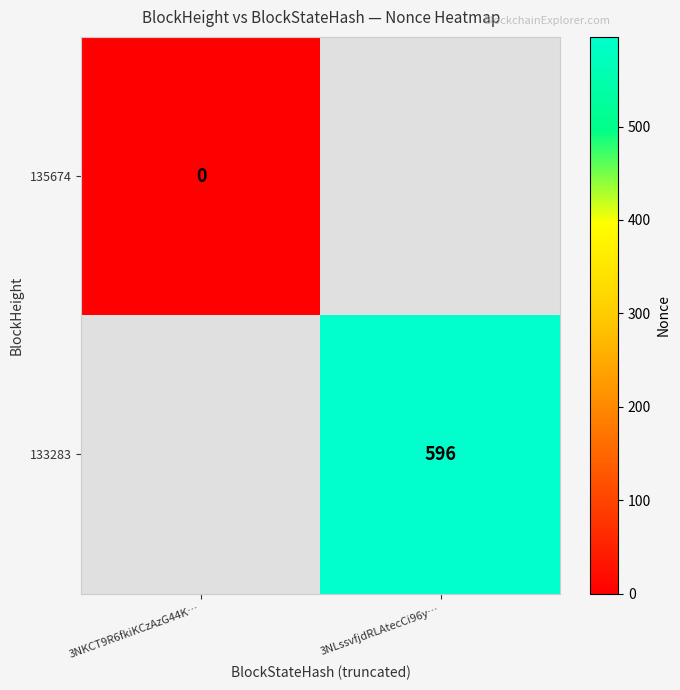

True or false: 133283 has a value of 412 at 3NLssvfjdRLAtecCi96y….

False